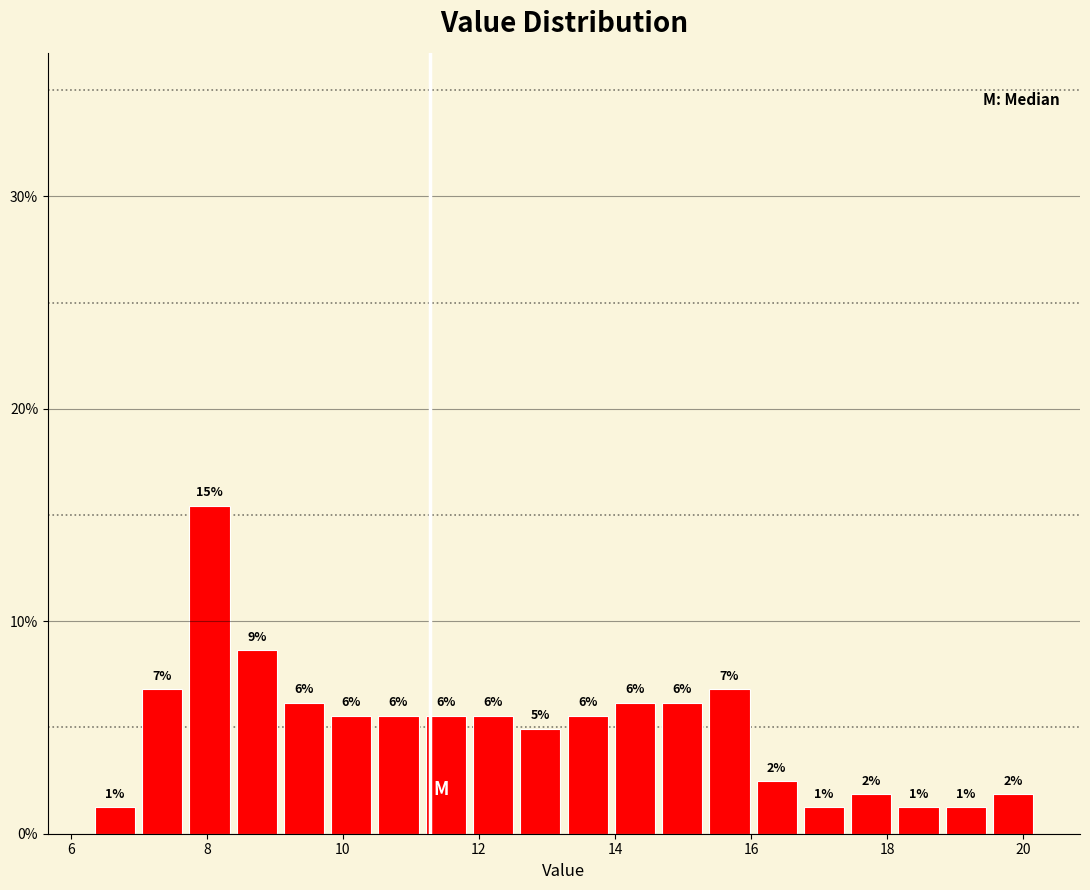

Read against the x-axis, roughly where is the centre of the tallest bar?

8.0